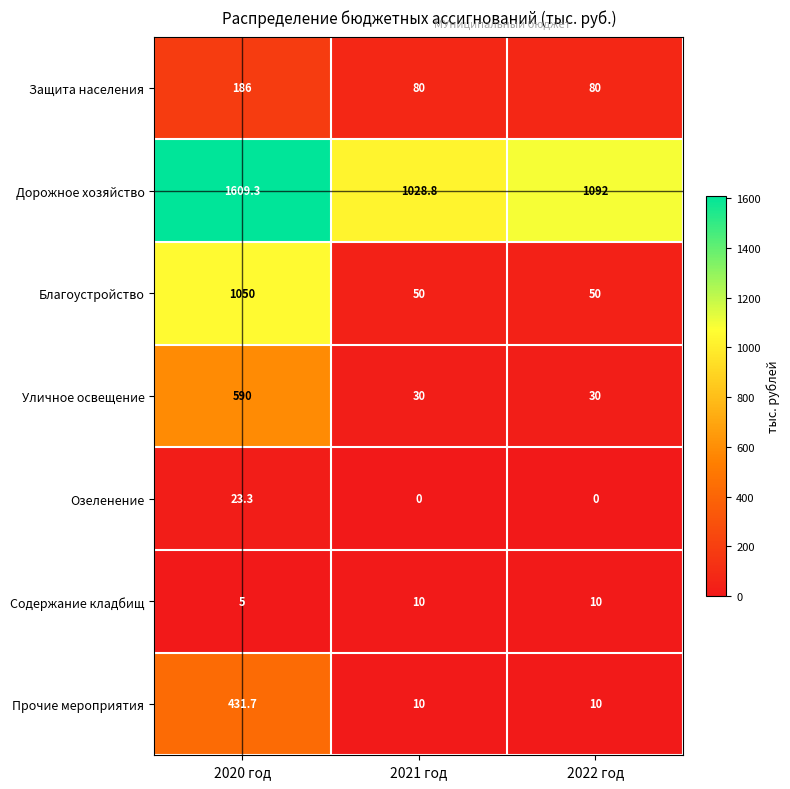

True or false: Уличное освещение has a value of 30.0 at 2022 год.

True